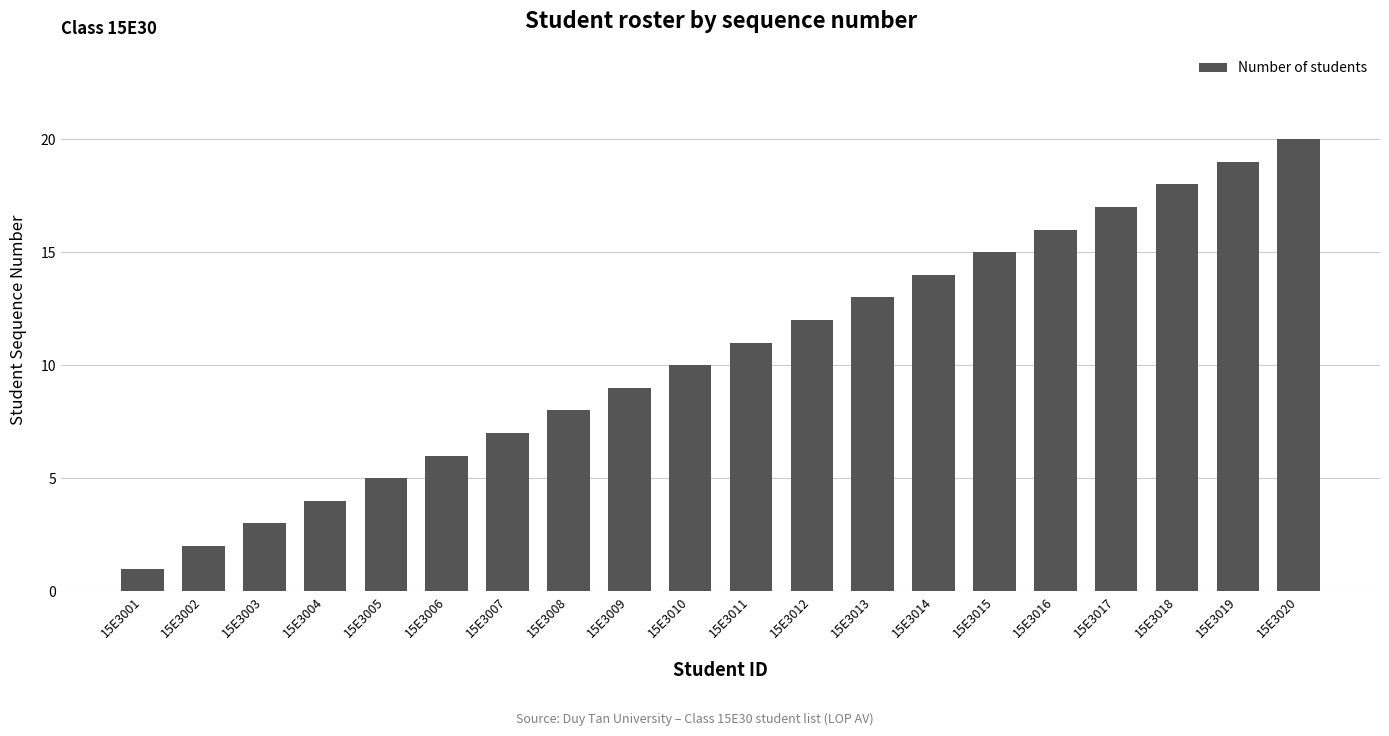

True or false: the data shows 9 at 15E3009.

True